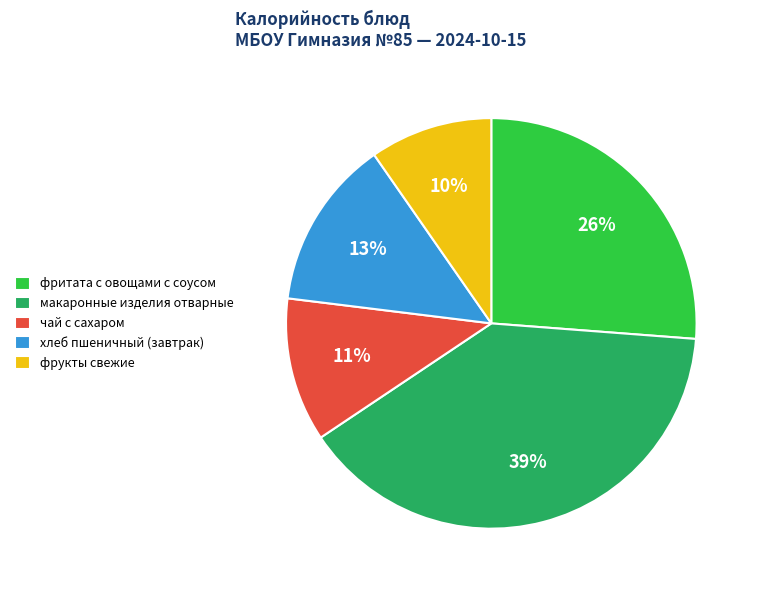

Is it true that фритата с овощами с соусом is 15% of the pie?

False